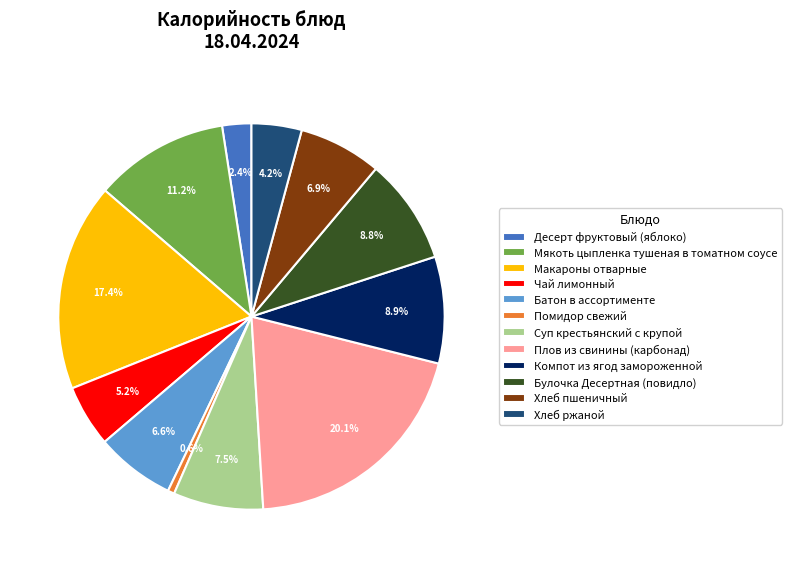

What portion of the pie excludes Чай лимонный?

94.8%